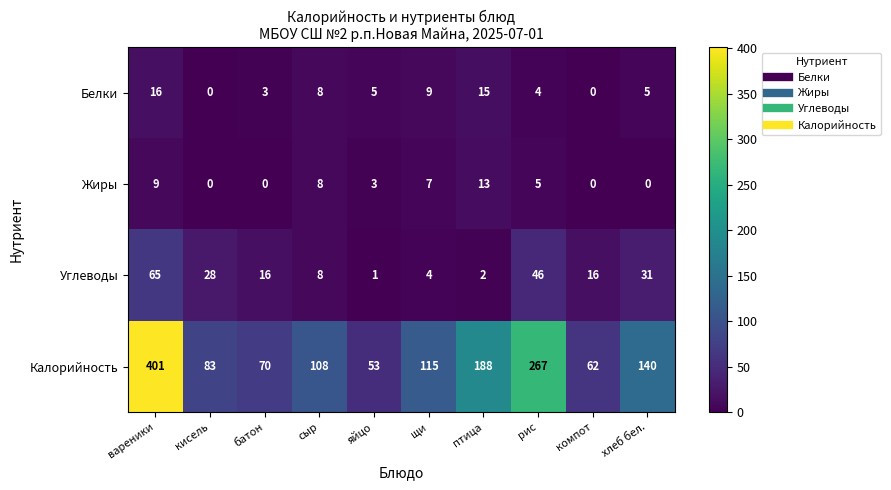

At which category does the chart reach its peak across all series?

вареники